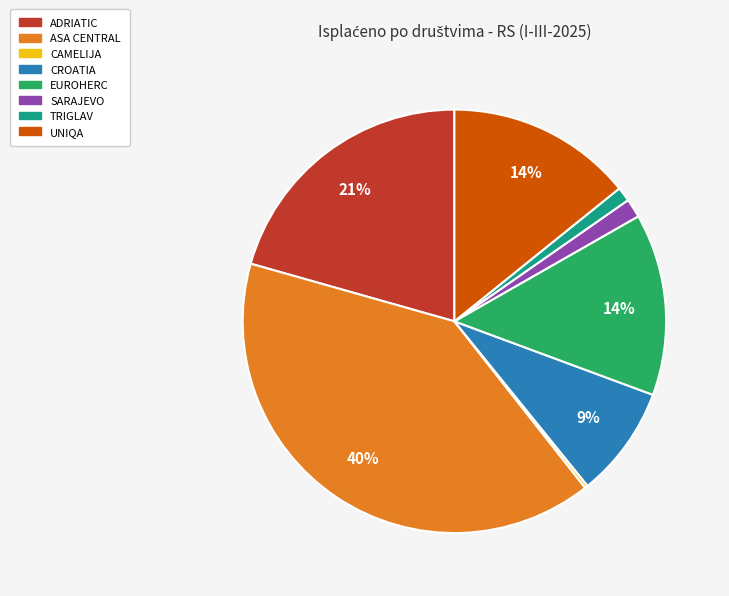

To the nearest percent, what portion does ASA CENTRAL represent?

40%